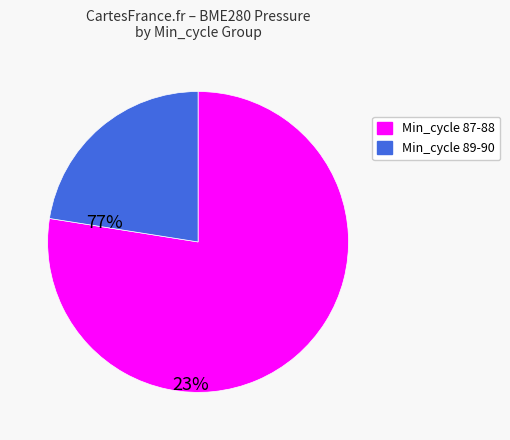

Is there any slice that represents more than half of the pie?

Yes